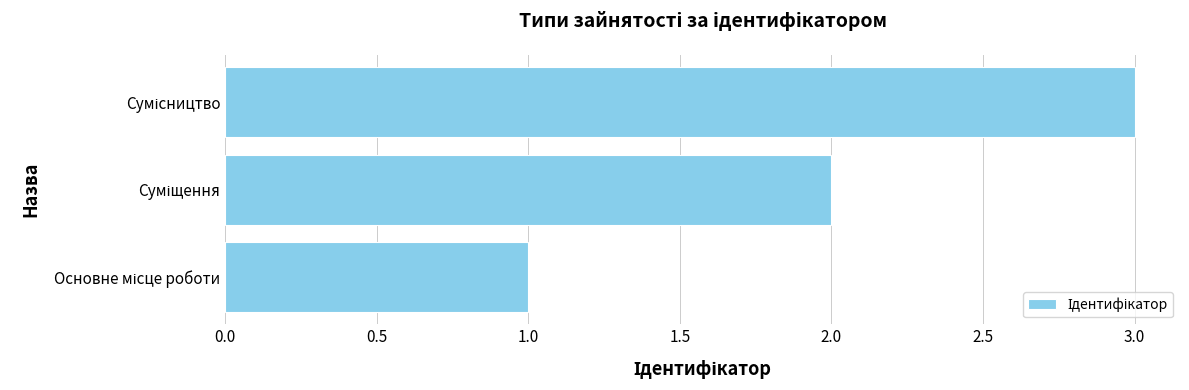

What is the greatest value displayed?

3